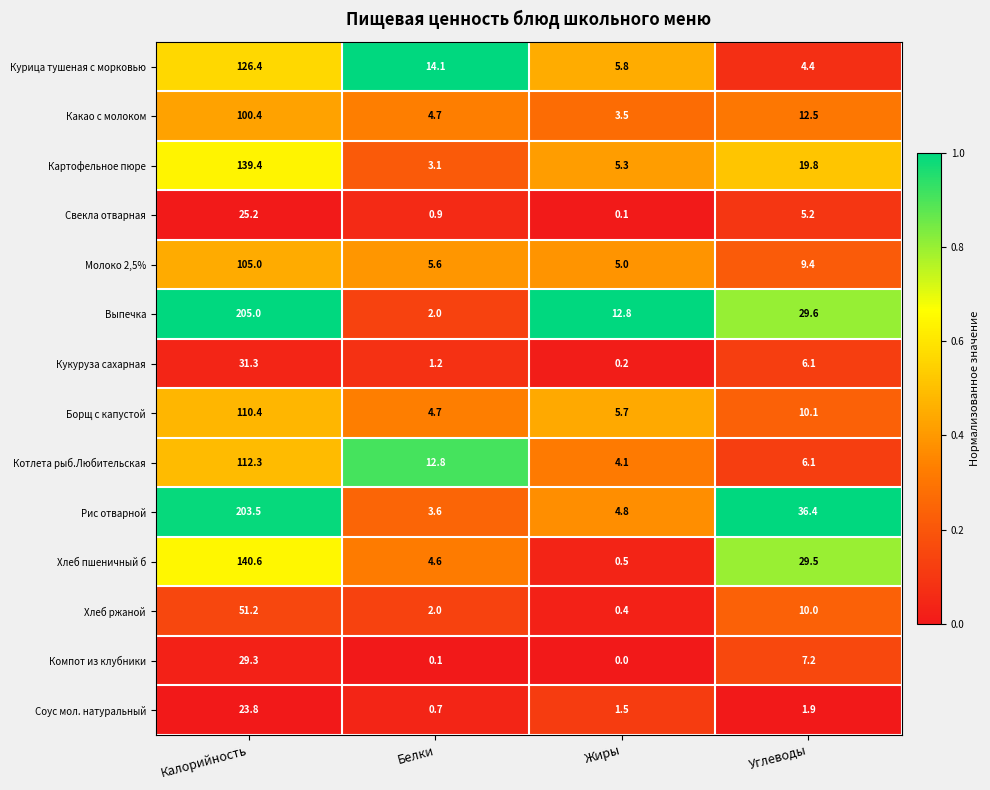

At Жиры, list the series in order from largest to smallest.

Выпечка, Курица тушеная с морковью, Борщ с капустой, Картофельное пюре, Молоко 2,5%, Рис отварной, Котлета рыб.Любительская, Какао с молоком, Соус мол. натуральный, Хлеб пшеничный б, Хлеб ржаной, Кукуруза сахарная, Свекла отварная, Компот из клубники